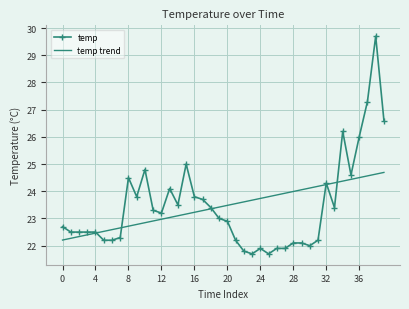

Which series has the largest range (max minus min)?

temp